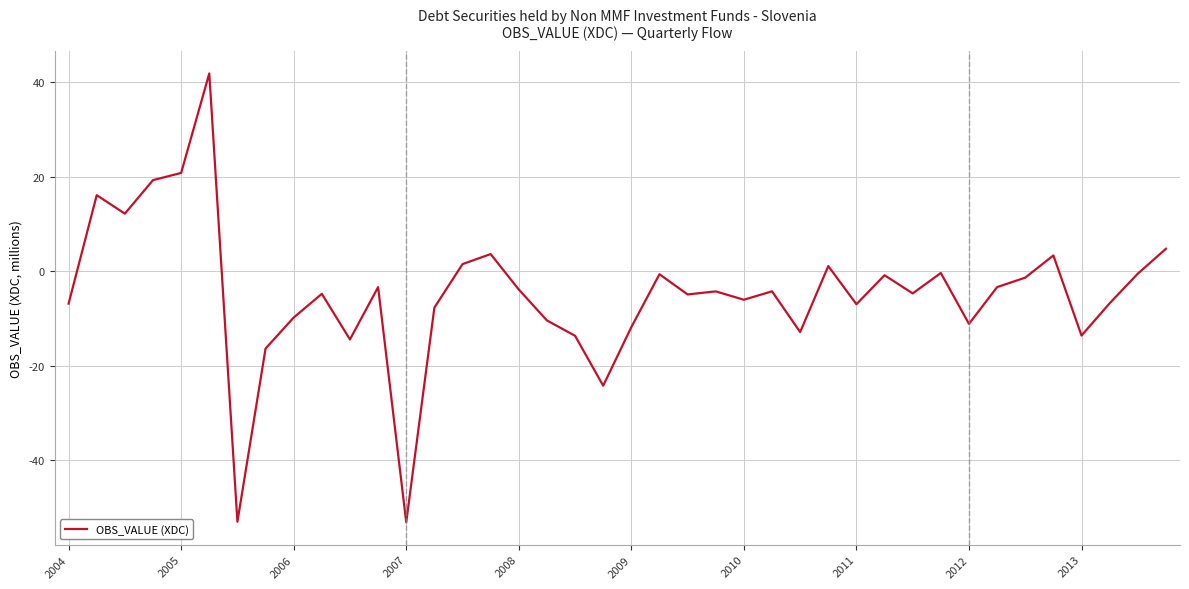

What is the maximum value shown in the chart?

41.9